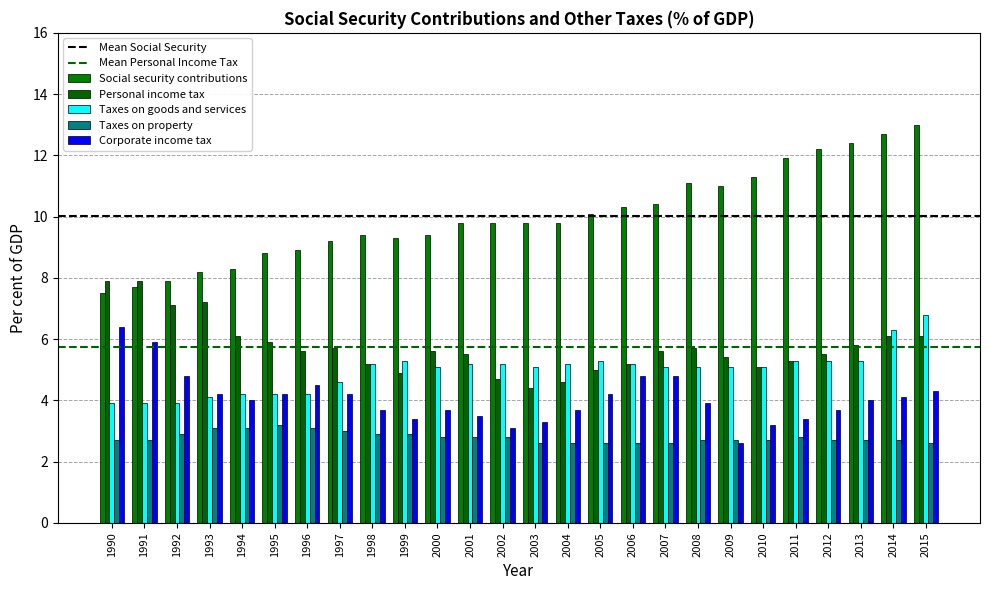

Reading right to left, extract all data points from this chart.

Personal income tax: 2015=6.1	2014=6.1	2013=5.8	2012=5.5	2011=5.3	2010=5.1	2009=5.4	2008=5.7	2007=5.6	2006=5.2	2005=5.0	2004=4.6	2003=4.4	2002=4.7	2001=5.5	2000=5.6	1999=4.9	1998=5.2	1997=5.7	1996=5.6	1995=5.9	1994=6.1	1993=7.2	1992=7.1	1991=7.9	1990=7.9
Corporate income tax: 2015=4.3	2014=4.1	2013=4.0	2012=3.7	2011=3.4	2010=3.2	2009=2.6	2008=3.9	2007=4.8	2006=4.8	2005=4.2	2004=3.7	2003=3.3	2002=3.1	2001=3.5	2000=3.7	1999=3.4	1998=3.7	1997=4.2	1996=4.5	1995=4.2	1994=4.0	1993=4.2	1992=4.8	1991=5.9	1990=6.4
Social security contributions: 2015=13.0	2014=12.7	2013=12.4	2012=12.2	2011=11.9	2010=11.3	2009=11.0	2008=11.1	2007=10.4	2006=10.3	2005=10.1	2004=9.8	2003=9.8	2002=9.8	2001=9.8	2000=9.4	1999=9.3	1998=9.4	1997=9.2	1996=8.9	1995=8.8	1994=8.3	1993=8.2	1992=7.9	1991=7.7	1990=7.5
Taxes on goods and services: 2015=6.8	2014=6.3	2013=5.3	2012=5.3	2011=5.3	2010=5.1	2009=5.1	2008=5.1	2007=5.1	2006=5.2	2005=5.3	2004=5.2	2003=5.1	2002=5.2	2001=5.2	2000=5.1	1999=5.3	1998=5.2	1997=4.6	1996=4.2	1995=4.2	1994=4.2	1993=4.1	1992=3.9	1991=3.9	1990=3.9
Taxes on property: 2015=2.6	2014=2.7	2013=2.7	2012=2.7	2011=2.8	2010=2.7	2009=2.7	2008=2.7	2007=2.6	2006=2.6	2005=2.6	2004=2.6	2003=2.6	2002=2.8	2001=2.8	2000=2.8	1999=2.9	1998=2.9	1997=3.0	1996=3.1	1995=3.2	1994=3.1	1993=3.1	1992=2.9	1991=2.7	1990=2.7